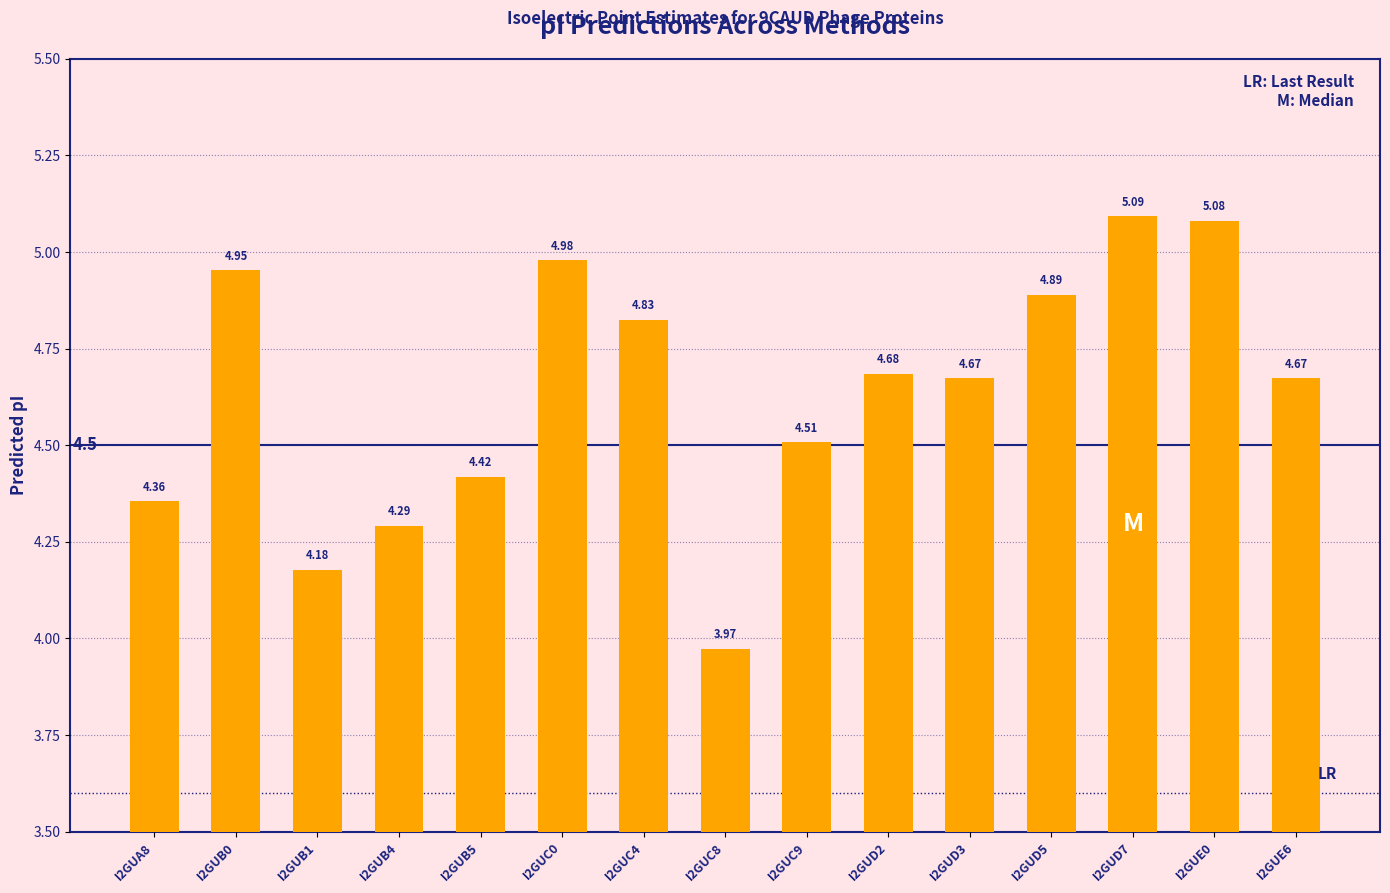

What is the ratio of the value at I2GUE6 to the value at I2GUE0?

0.9